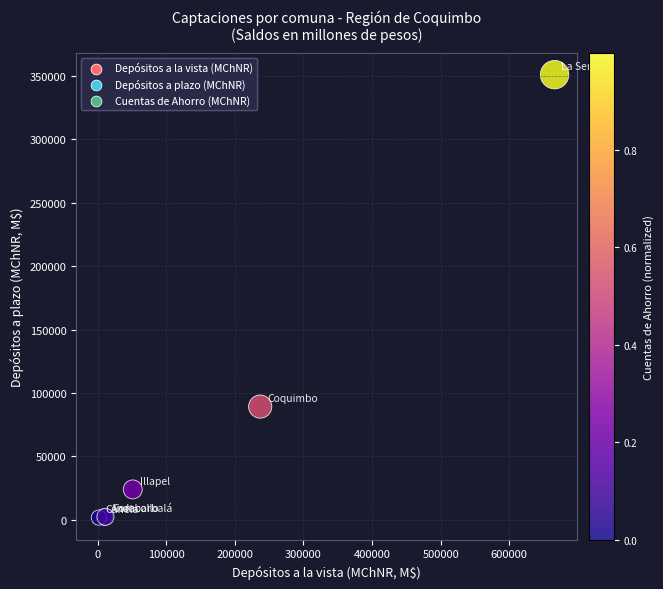

What Y value in the scatter plot is closest to 176324?

89268.1